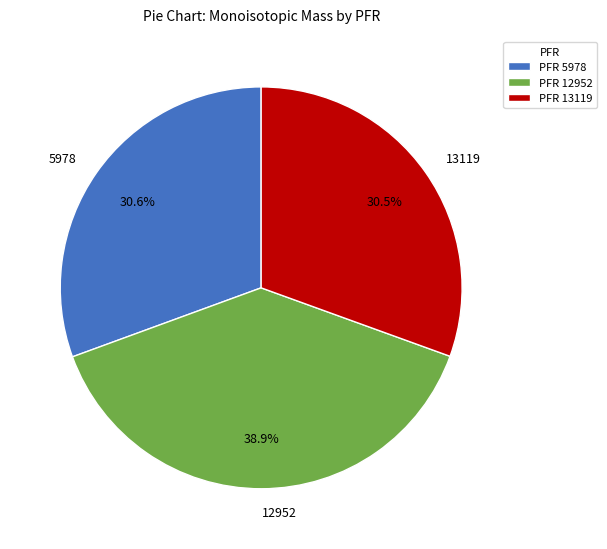

To the nearest percent, what is the combined percentage of 13119 and 12952?

69%